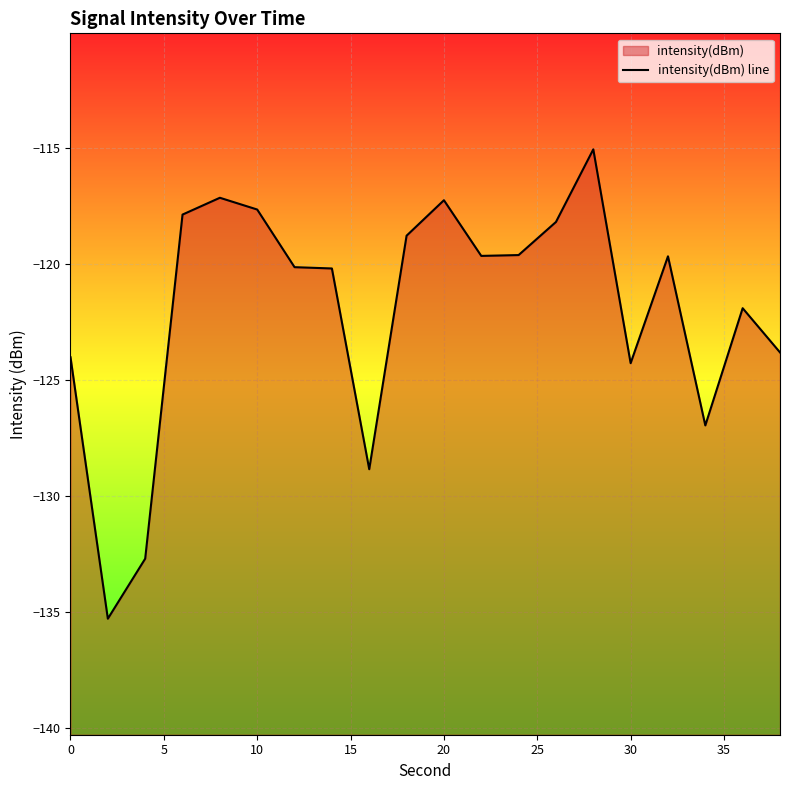

Count the number of values greater than -119.

7